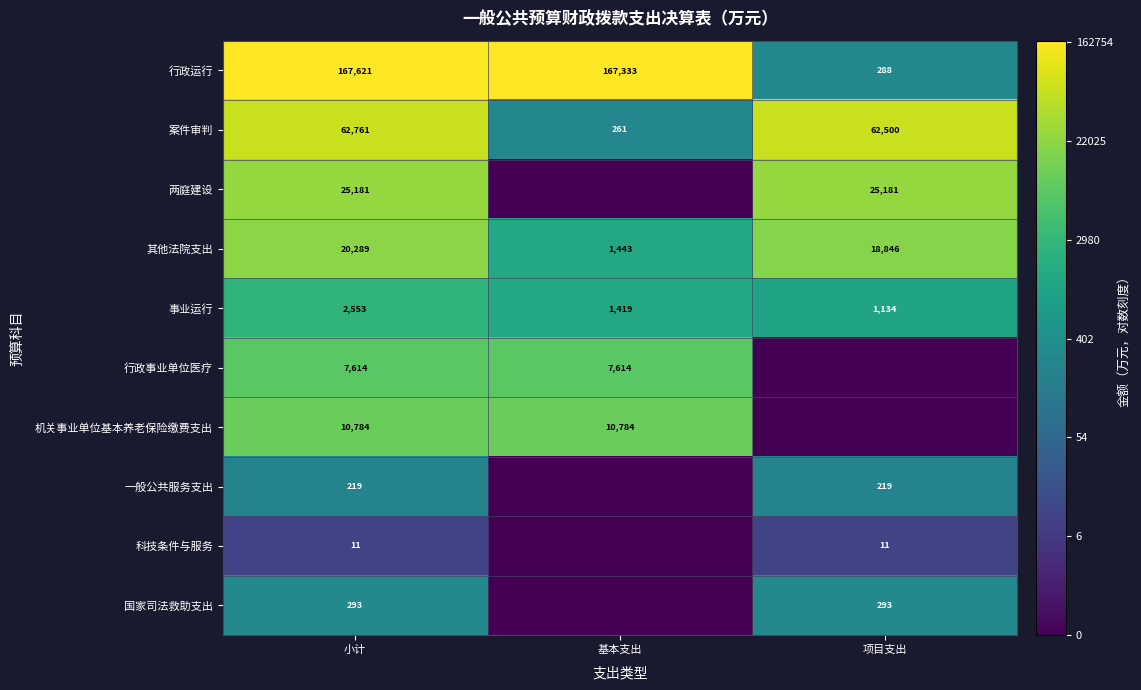

What is the total value across all series at 小计?

297326